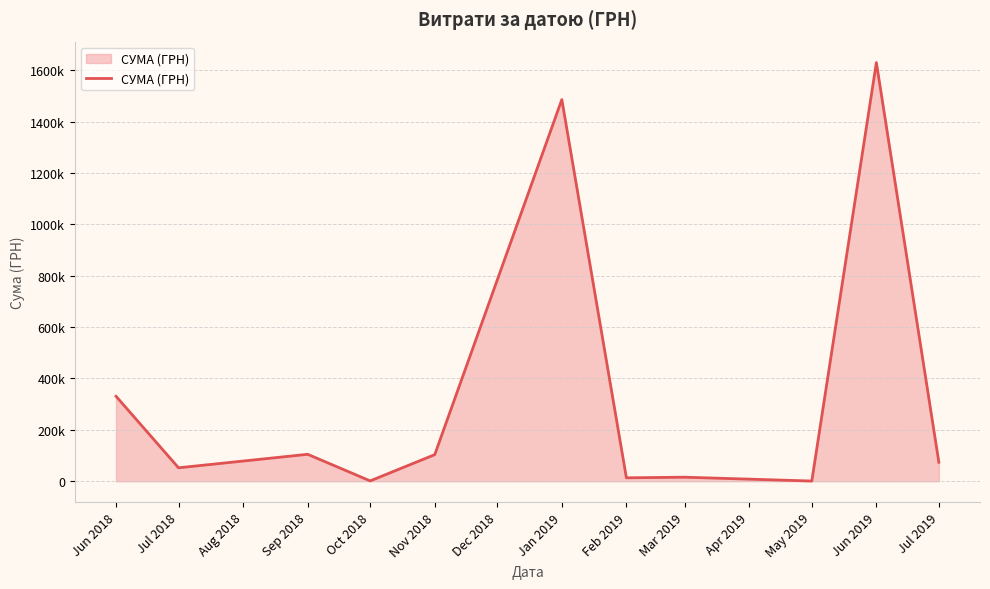

Does the chart display data point markers on the line(s)?

No